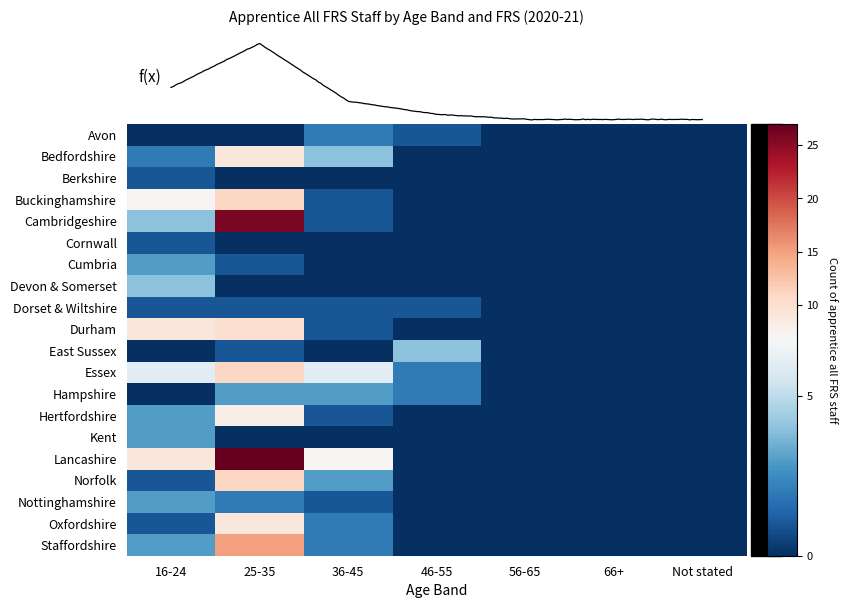

Which series changed the most between 16-24 and 46-55?

Durham